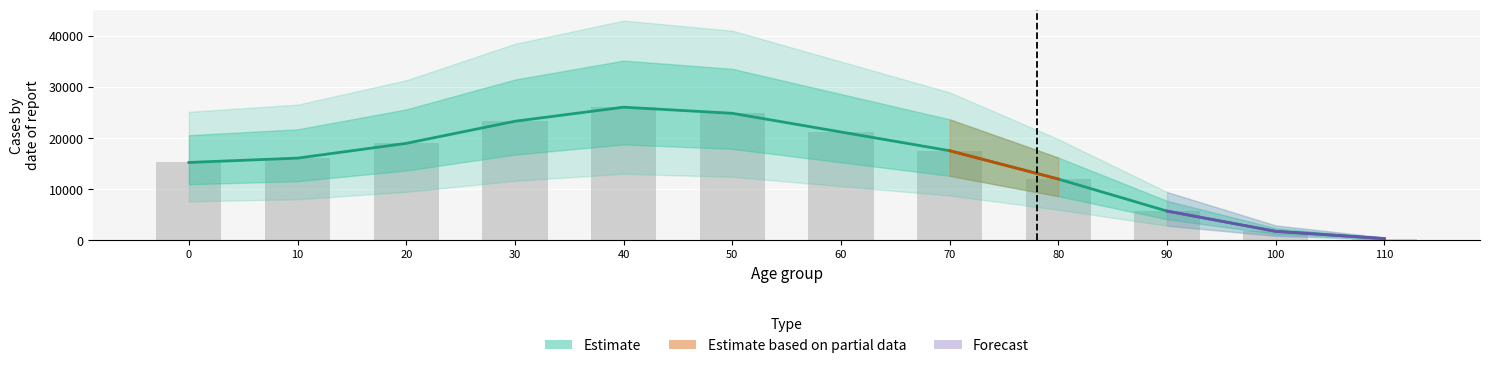

Between 110 and 30, which is larger?

30